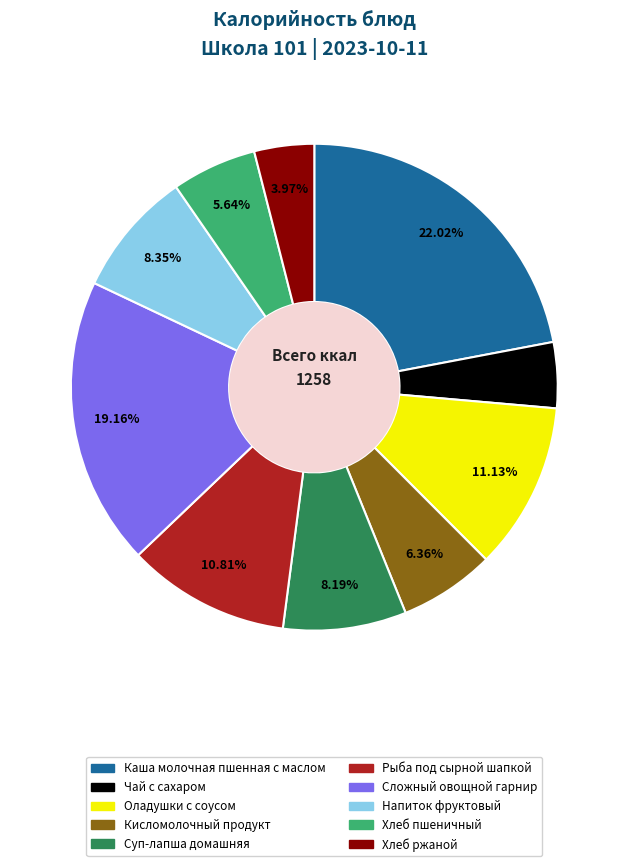

Between Хлеб пшеничный and Хлеб ржаной, which is larger?

Хлеб пшеничный